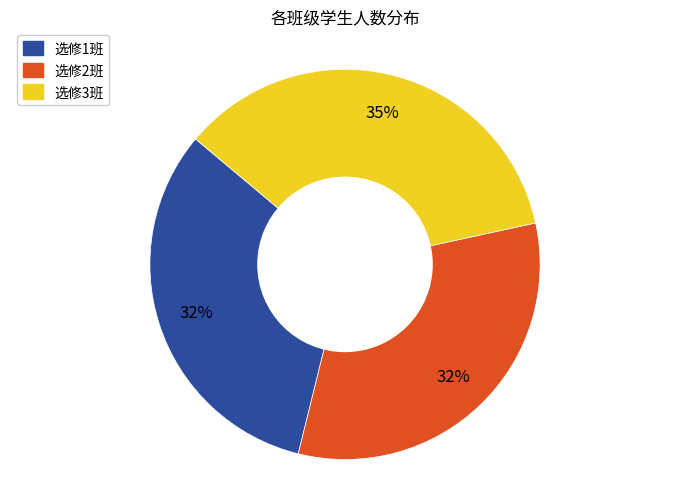

To the nearest percent, what is the average slice percentage?

33%